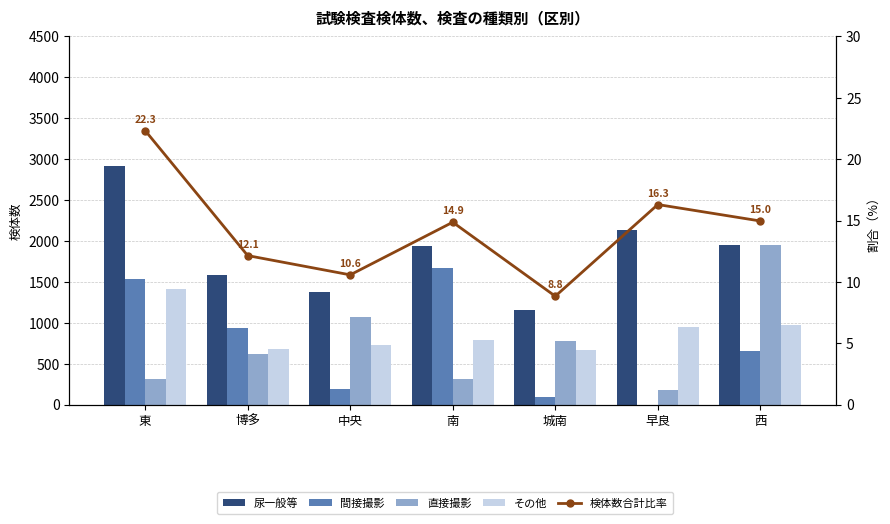

What is the average value of the 検体数合計比率 series?

14.3